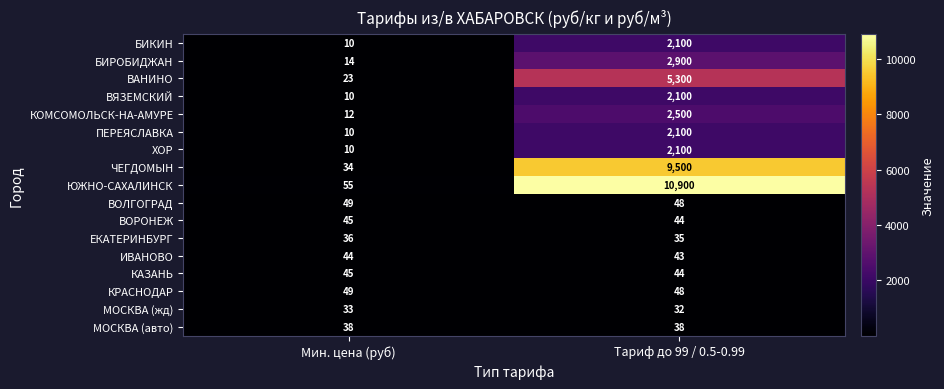

The value of МОСКВА (авто) at Мин. цена (руб) is 51. True or false?

False